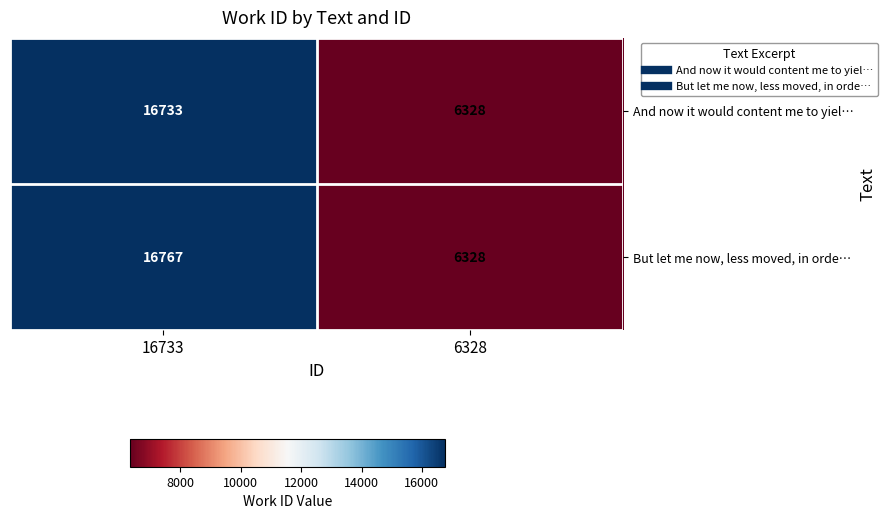

What is the greatest value displayed?

16767